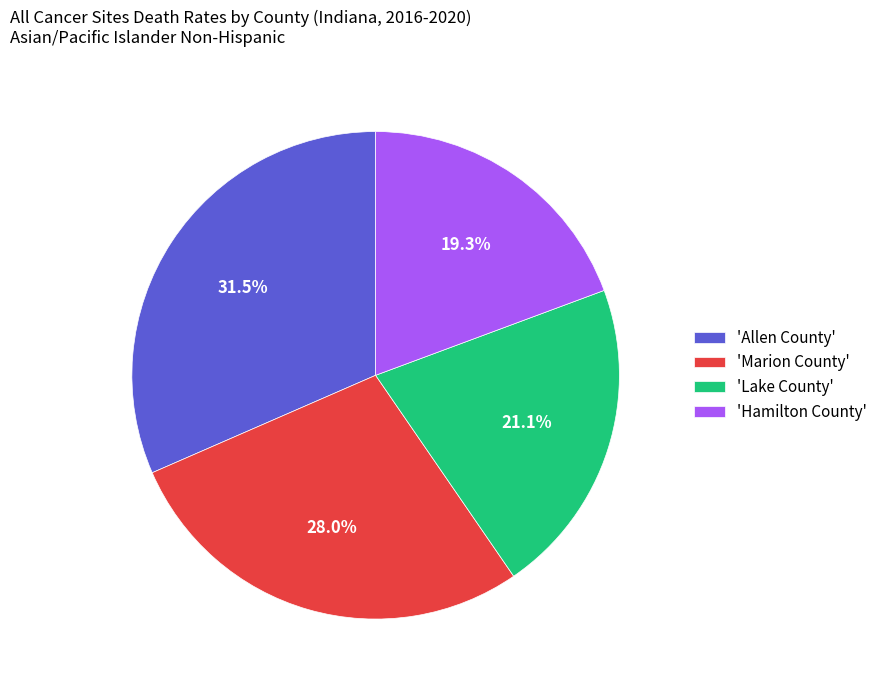

Between 'Lake County' and 'Marion County', which is larger?

'Marion County'